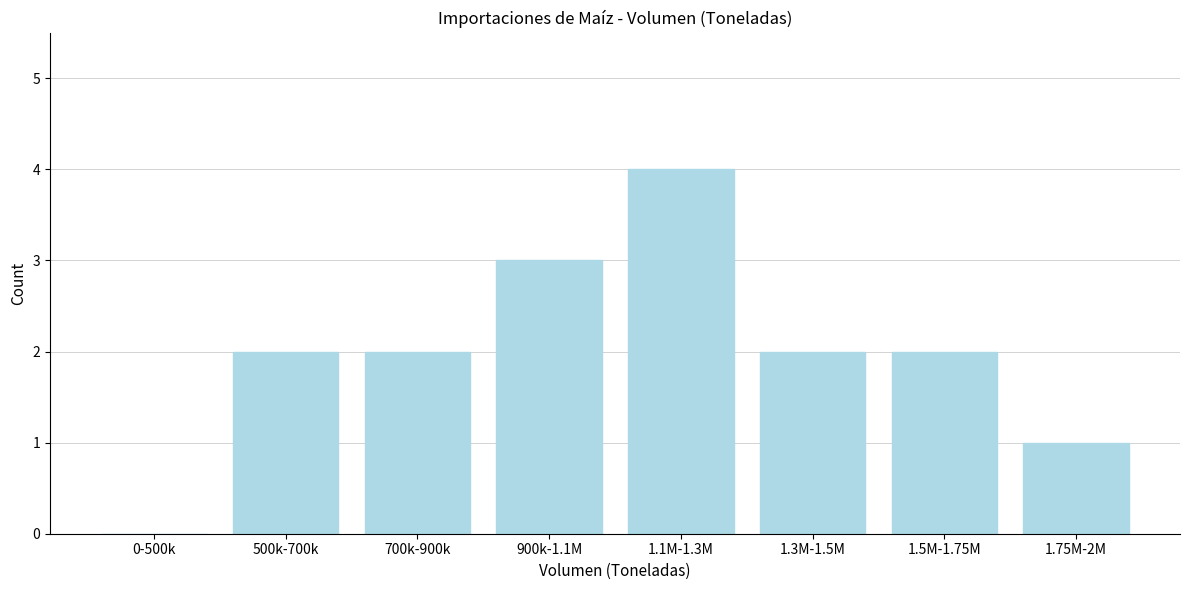

Reading left to right, transcribe all the data shown in this chart.

0-500k=0	500k-700k=2	700k-900k=2	900k-1.1M=3	1.1M-1.3M=4	1.3M-1.5M=2	1.5M-1.75M=2	1.75M-2M=1